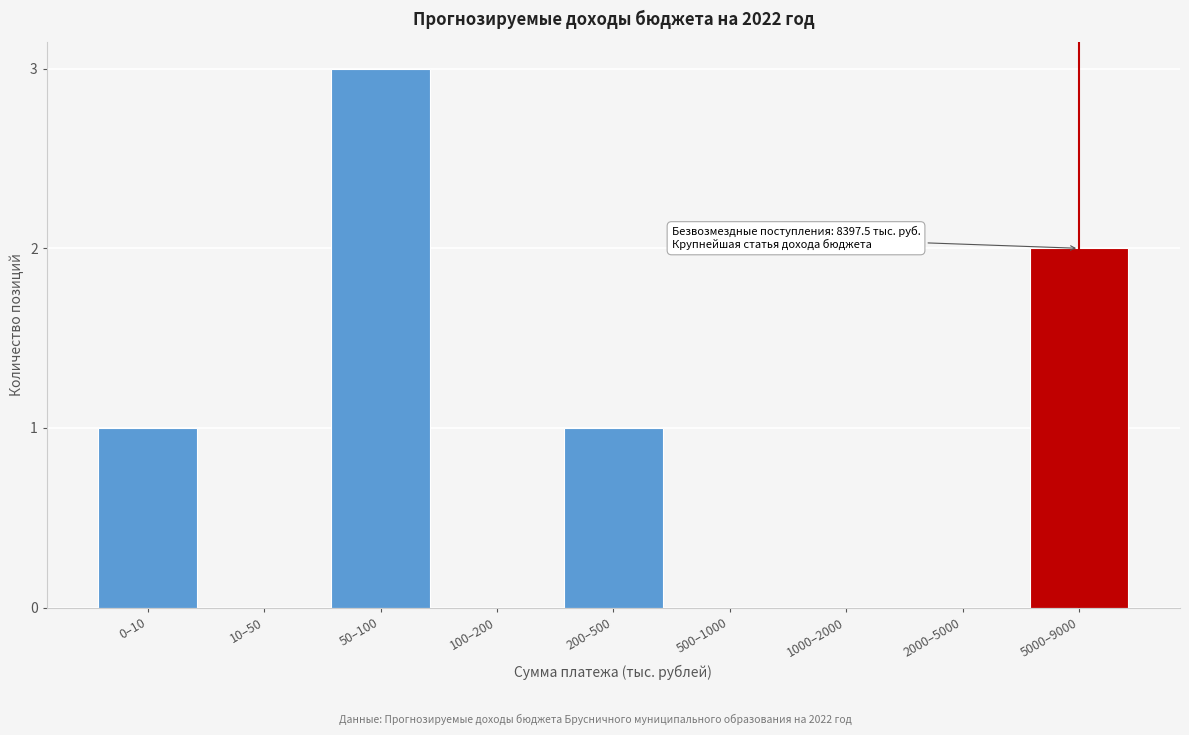

Reading right to left, extract all data points from this chart.

5000–9000=2	2000–5000=0	1000–2000=0	500–1000=0	200–500=1	100–200=0	50–100=3	10–50=0	0–10=1